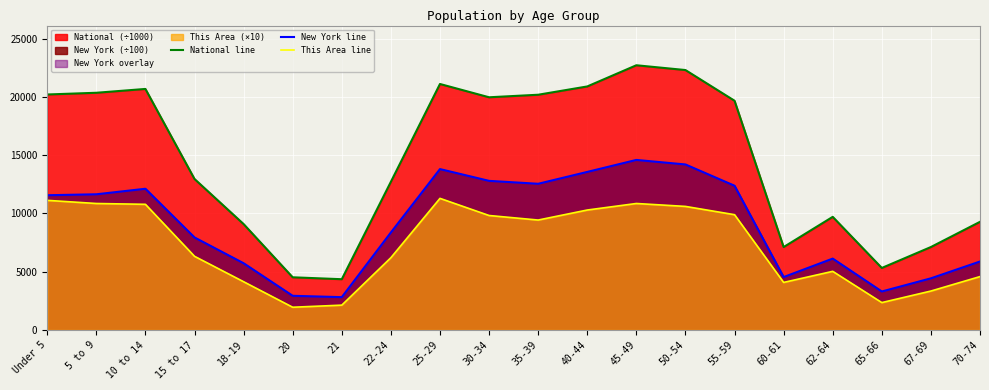

Does the chart display data point markers on the line(s)?

No